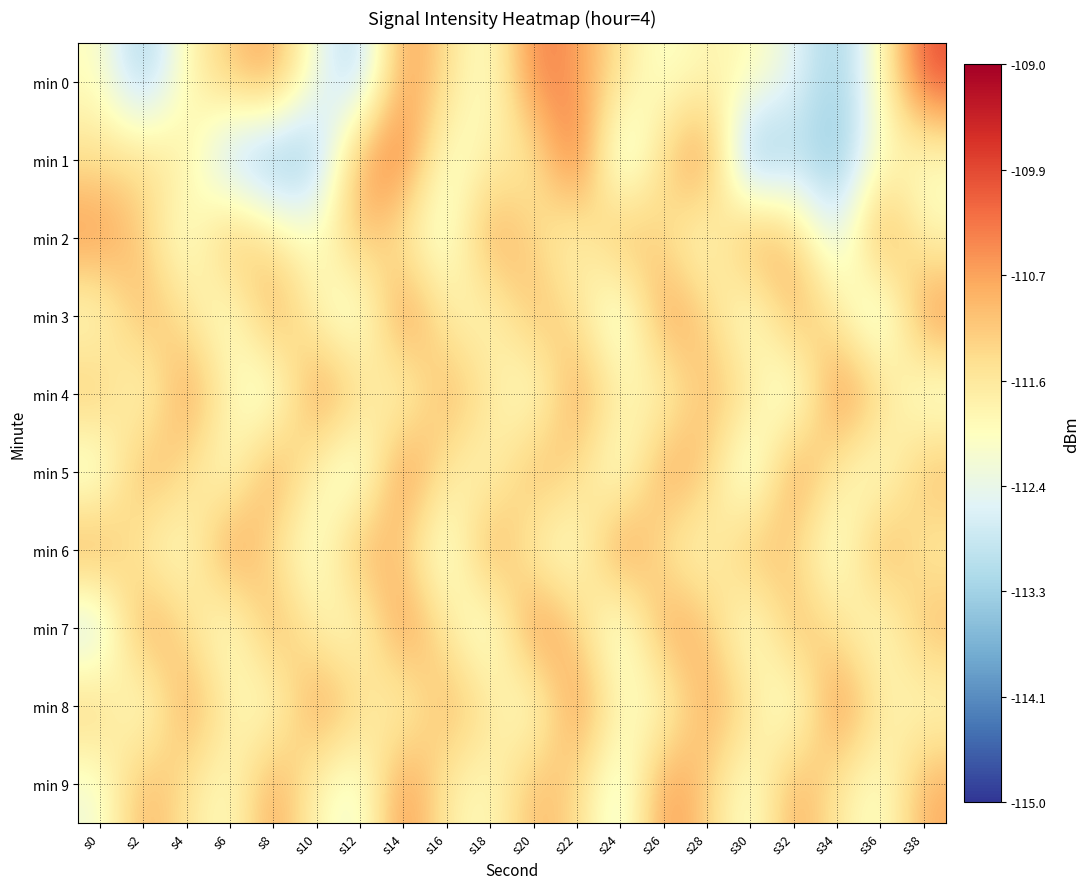

Reading left to right, extract all data points from this chart.

min 0: s0=-112.0	s2=-113.4	s4=-111.9	s6=-111.1	s8=-110.7	s10=-112.4	s12=-113.2	s14=-110.5	s16=-111.4	s18=-112.2	s20=-110.3	s22=-110.6	s24=-111.5	s26=-112.2	s28=-111.8	s30=-111.9	s32=-112.5	s34=-113.4	s36=-112.0	s38=-109.9
min 1: s0=-111.5	s2=-111.3	s4=-111.6	s6=-113.2	s8=-113.7	s10=-113.4	s12=-110.6	s14=-110.3	s16=-112.3	s18=-111.7	s20=-111.7	s22=-110.0	s24=-113.0	s26=-111.2	s28=-110.3	s30=-114.0	s32=-113.0	s34=-113.6	s36=-112.0	s38=-112.1
min 2: s0=-110.5	s2=-111.2	s4=-112.3	s6=-110.8	s8=-111.5	s10=-112.1	s12=-110.9	s14=-111.7	s16=-112.4	s18=-110.6	s20=-111.3	s22=-112.0	s24=-110.7	s26=-111.4	s28=-112.2	s30=-110.5	s32=-111.1	s34=-112.8	s36=-110.4	s38=-111.9
min 3: s0=-112.1	s2=-110.8	s4=-111.5	s6=-112.3	s8=-110.6	s10=-111.9	s12=-112.5	s14=-110.3	s16=-111.7	s18=-112.0	s20=-110.9	s22=-111.4	s24=-112.7	s26=-110.5	s28=-111.2	s30=-112.4	s32=-110.7	s34=-111.6	s36=-112.9	s38=-110.4
min 4: s0=-111.0	s2=-112.2	s4=-110.5	s6=-111.8	s8=-112.6	s10=-110.4	s12=-111.3	s14=-112.1	s16=-110.8	s18=-111.5	s20=-112.3	s22=-110.6	s24=-111.7	s26=-112.0	s28=-110.9	s30=-111.4	s32=-112.7	s34=-110.3	s36=-111.2	s38=-112.4
min 5: s0=-112.5	s2=-110.7	s4=-111.4	s6=-112.2	s8=-110.5	s10=-111.9	s12=-112.6	s14=-110.3	s16=-111.6	s18=-112.0	s20=-110.8	s22=-111.3	s24=-112.4	s26=-110.6	s28=-111.1	s30=-112.8	s32=-110.4	s34=-111.7	s36=-112.3	s38=-110.9
min 6: s0=-110.6	s2=-111.8	s4=-112.1	s6=-110.4	s8=-111.5	s10=-112.3	s12=-110.7	s14=-111.2	s16=-112.5	s18=-110.5	s20=-111.9	s22=-112.2	s24=-110.3	s26=-111.6	s28=-112.0	s30=-110.8	s32=-111.3	s34=-112.4	s36=-110.6	s38=-111.7
min 7: s0=-113.0	s2=-110.5	s4=-111.4	s6=-112.3	s8=-110.7	s10=-111.8	s12=-112.1	s14=-110.4	s16=-111.6	s18=-112.5	s20=-110.3	s22=-111.2	s24=-112.6	s26=-110.6	s28=-111.0	s30=-112.4	s32=-110.8	s34=-111.5	s36=-112.2	s38=-110.9
min 8: s0=-111.1	s2=-112.4	s4=-110.6	s6=-111.7	s8=-112.2	s10=-110.5	s12=-111.3	s14=-112.0	s16=-110.8	s18=-111.5	s20=-112.3	s22=-110.4	s24=-111.9	s26=-112.1	s28=-110.7	s30=-111.4	s32=-112.5	s34=-110.3	s36=-111.6	s38=-112.0
min 9: s0=-112.3	s2=-110.8	s4=-111.5	s6=-112.1	s8=-110.6	s10=-111.9	s12=-112.4	s14=-110.4	s16=-111.7	s18=-112.0	s20=-110.9	s22=-111.3	s24=-112.6	s26=-110.5	s28=-111.2	s30=-112.3	s32=-110.7	s34=-111.6	s36=-112.2	s38=-110.8